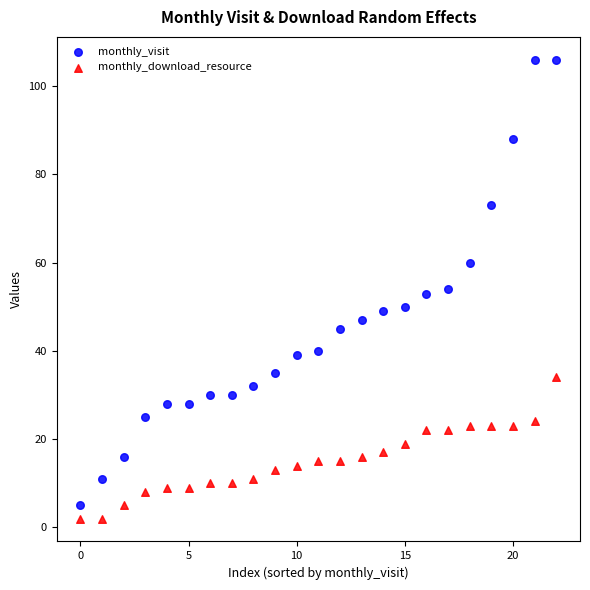

Across all data points, what is the range of Y values (max minus min)?

104